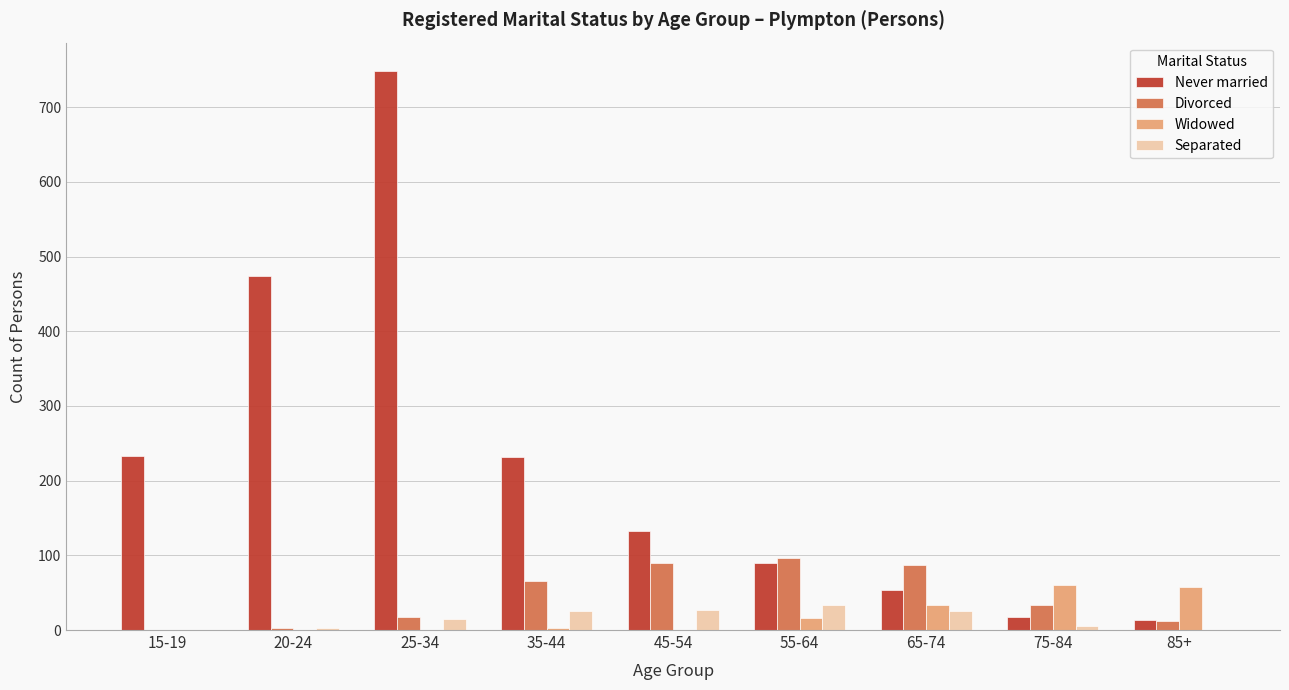

What is the sum of all Divorced values?

405